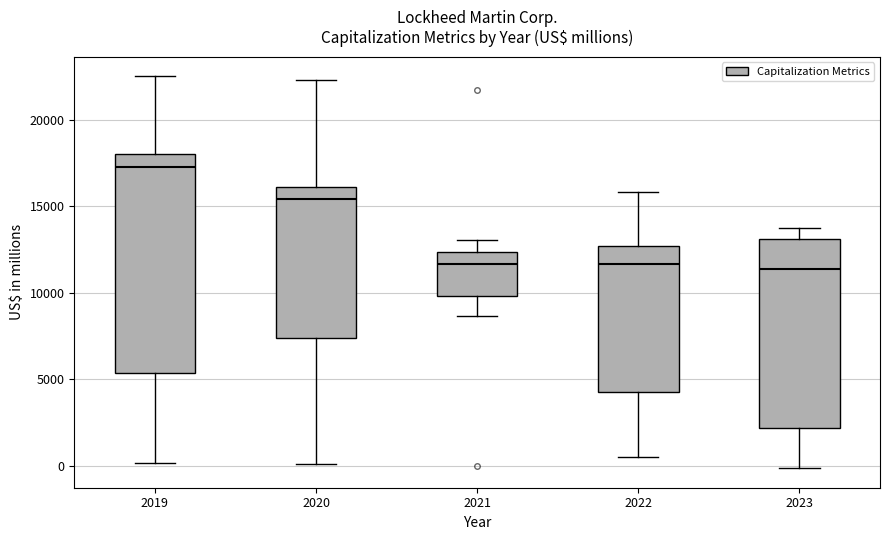

Comparing the boxes themselves (not the whiskers), which one is the tallest?

2019